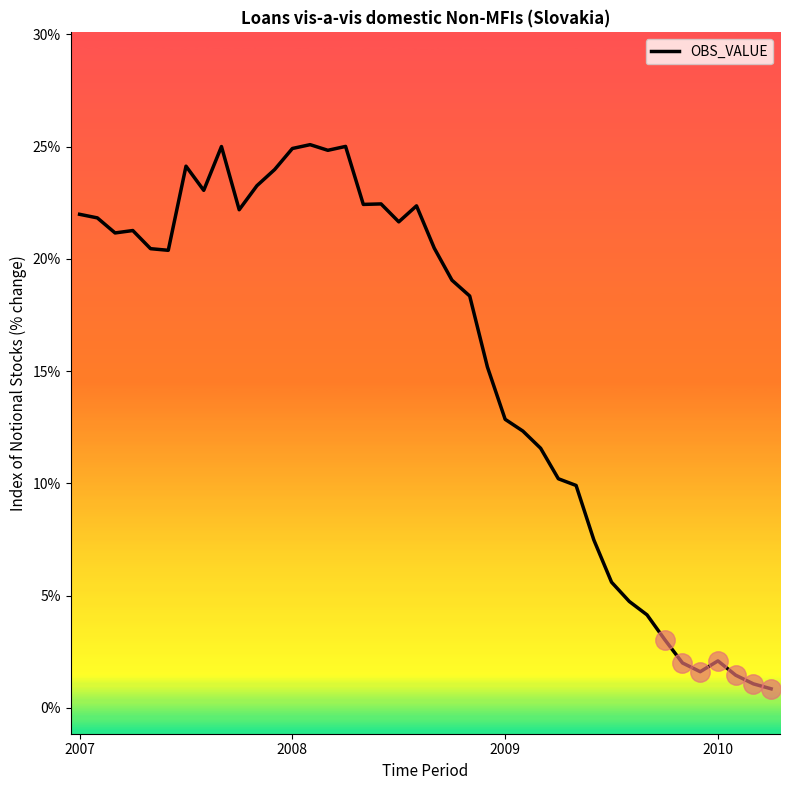

How many values are below 20?

19